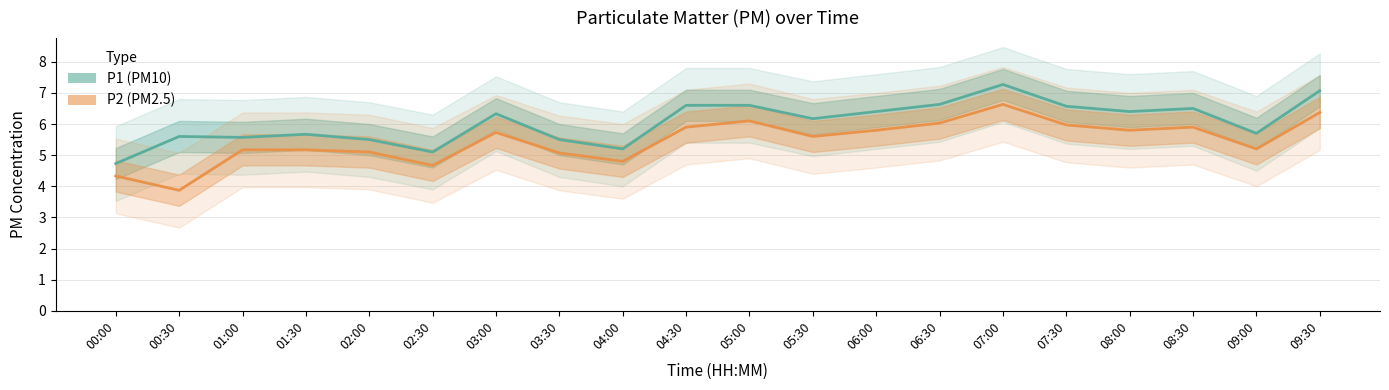

At which label does P2 (PM2.5) reach its minimum?

00:30